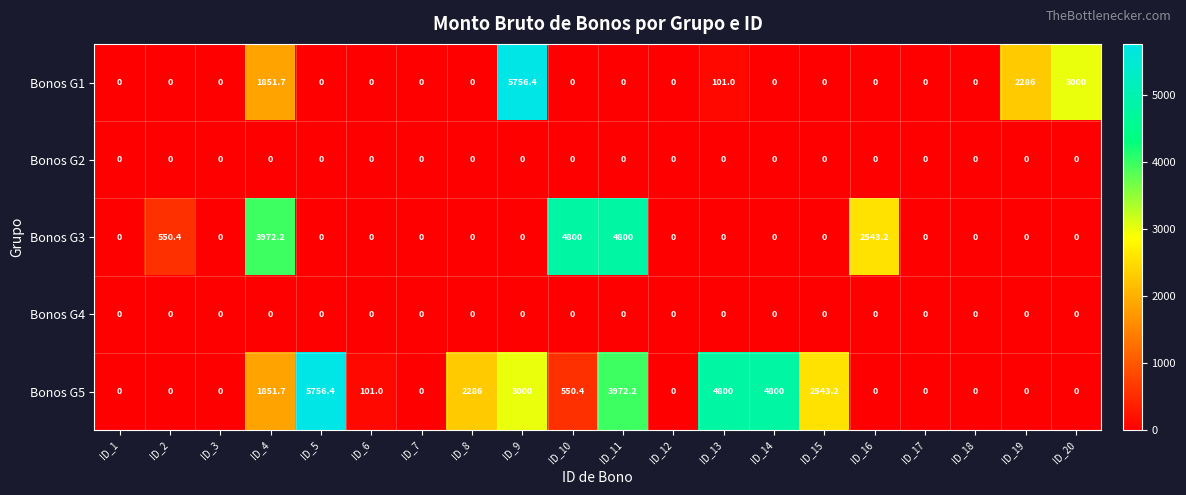

How many data points does each series have?

20